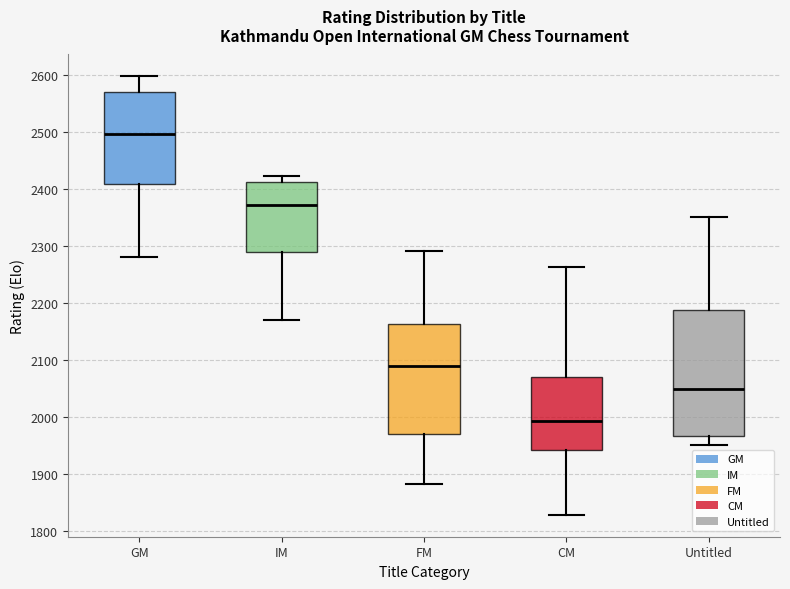

Which box has the lowest median line?

CM